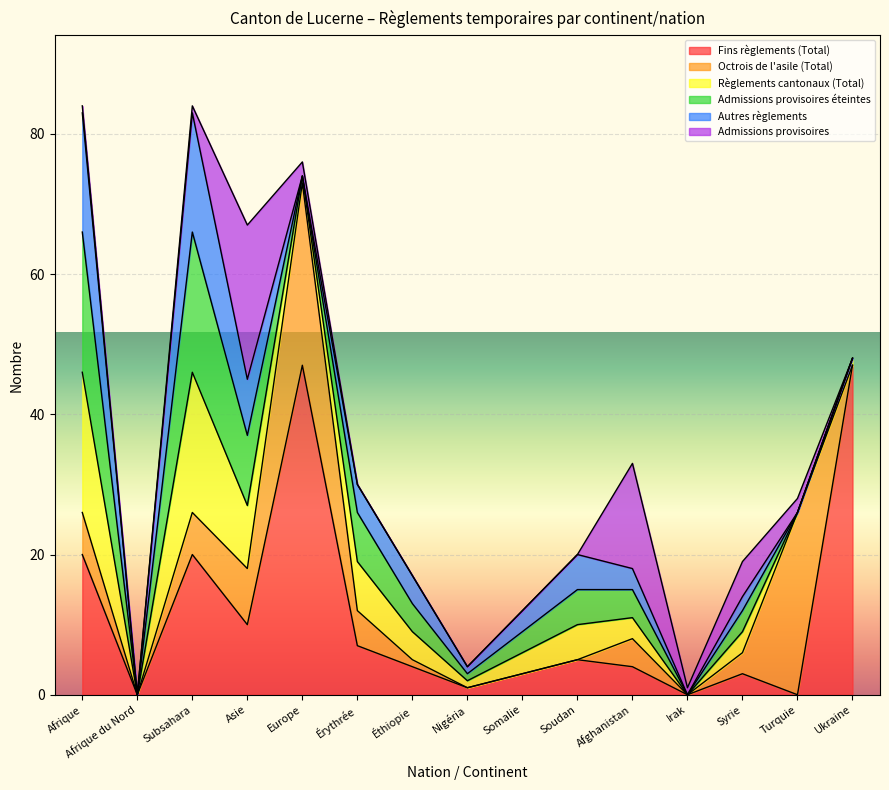

At which label is Admissions provisoires closest to 11?

Afghanistan